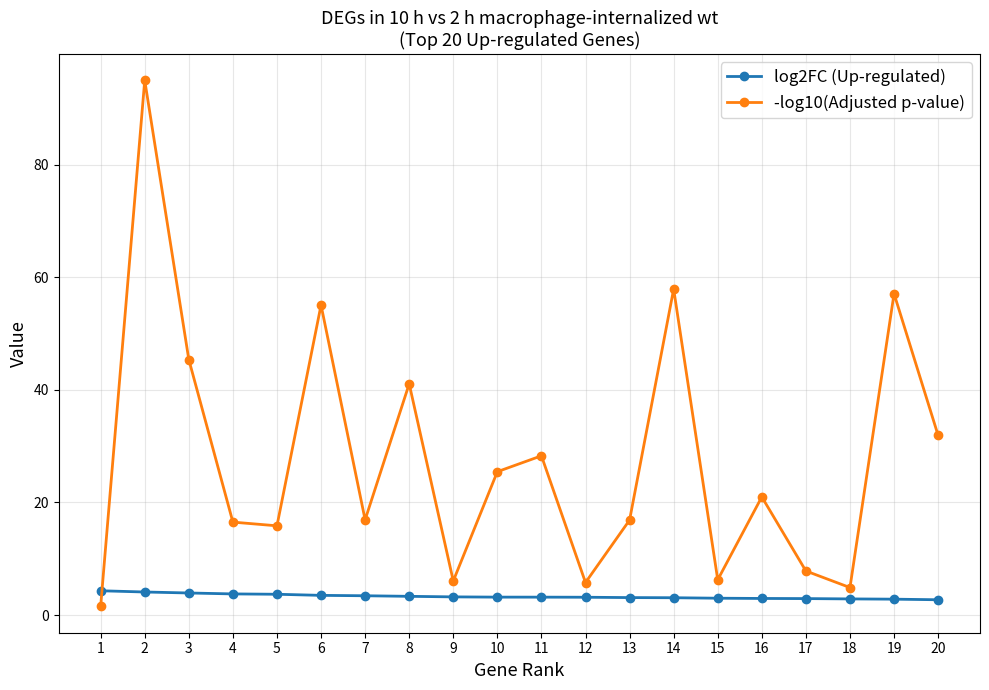

Which series has the largest range (max minus min)?

-log10(Adjusted p-value)